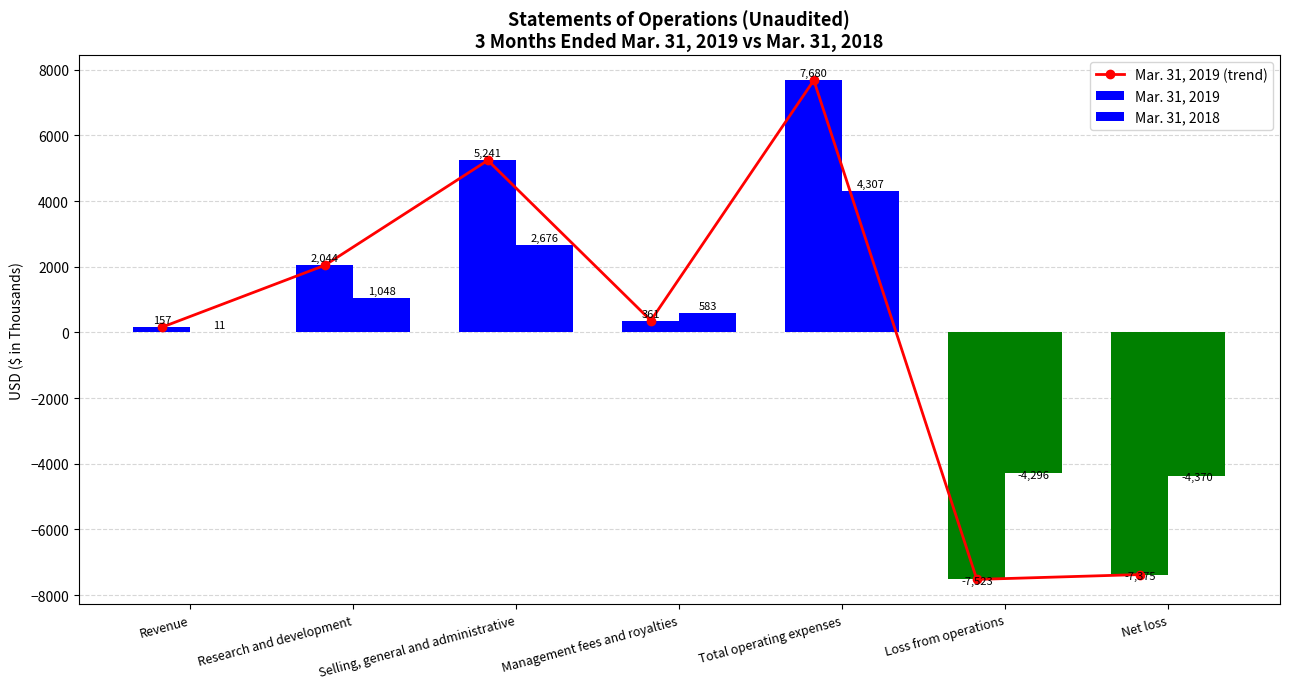

Which series has the largest total across all categories?

Mar. 31, 2019 (trend)